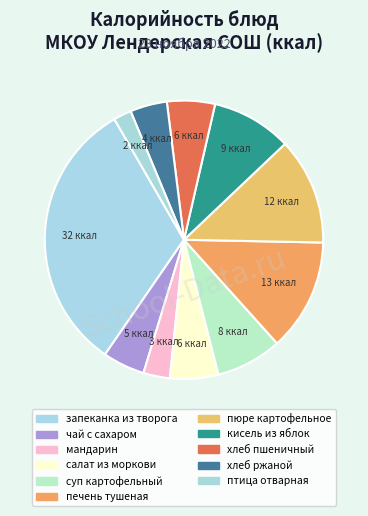

Count the number of slices in the pie.

11